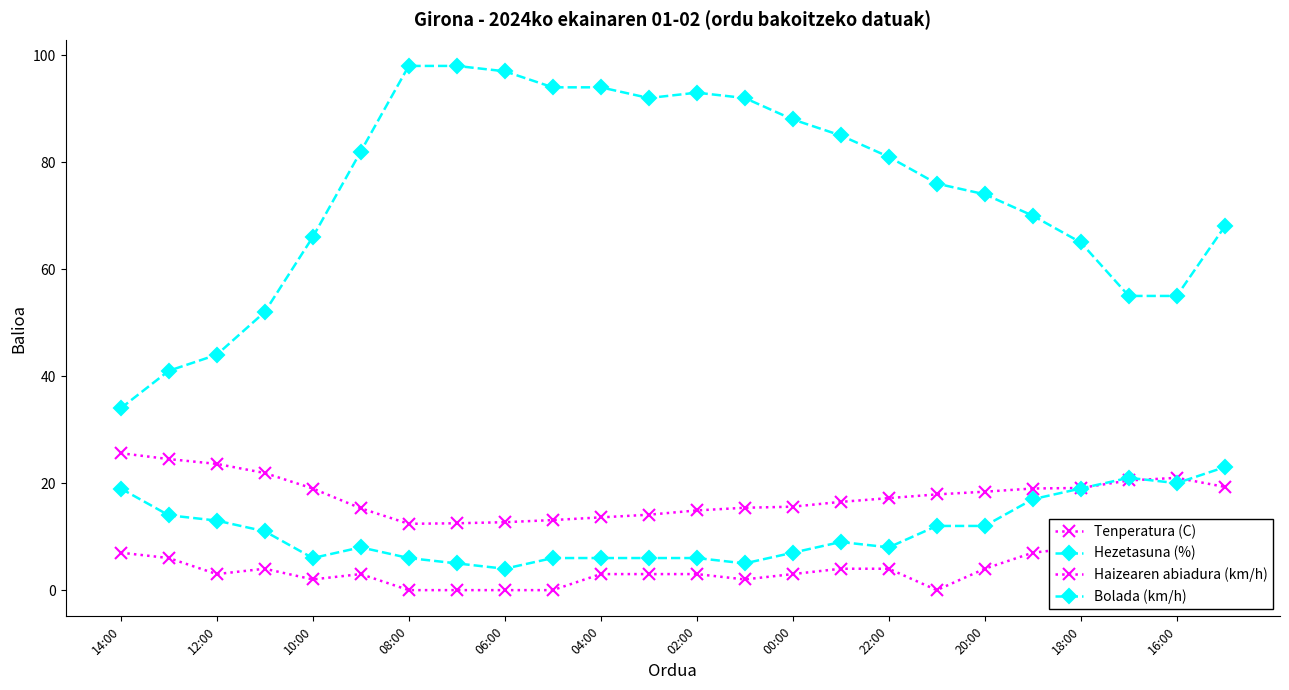

The value of Bolada (km/h) at 22:00 is 1.7. True or false?

False